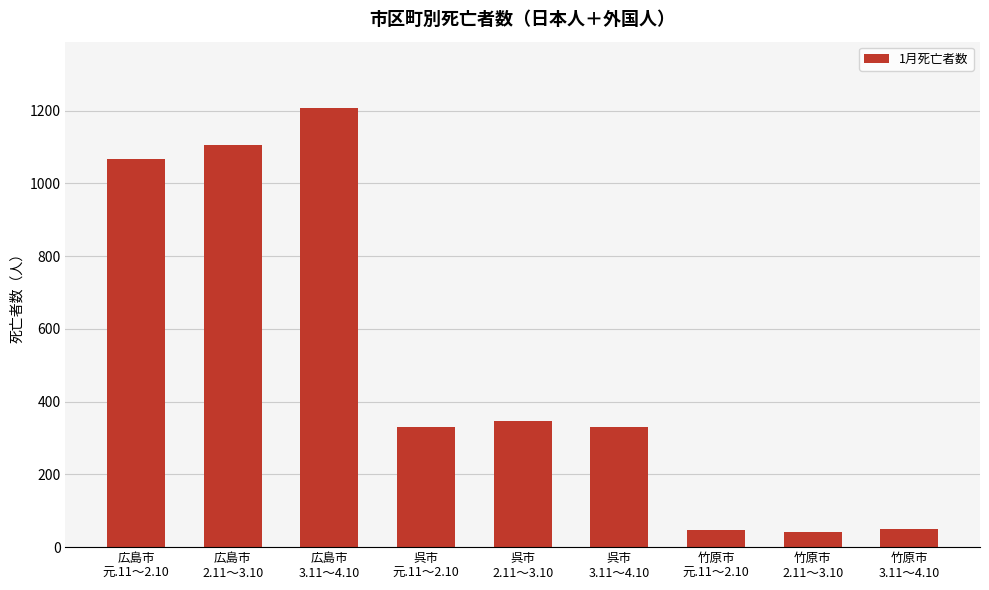

What is the sum of the values at 竹原市
3.11～4.10 and 広島市
3.11～4.10?

1259